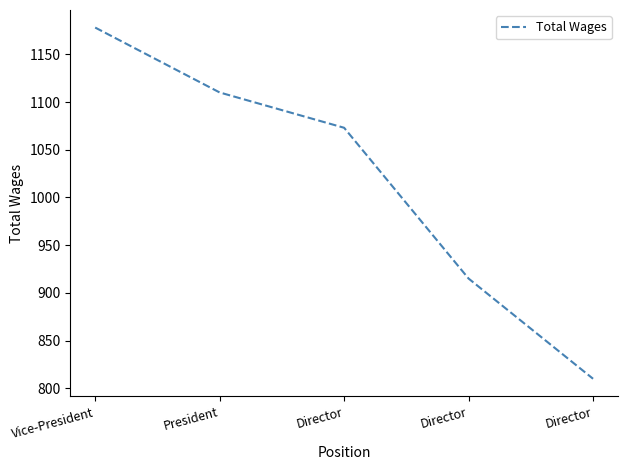

How many series are shown in this chart?

1